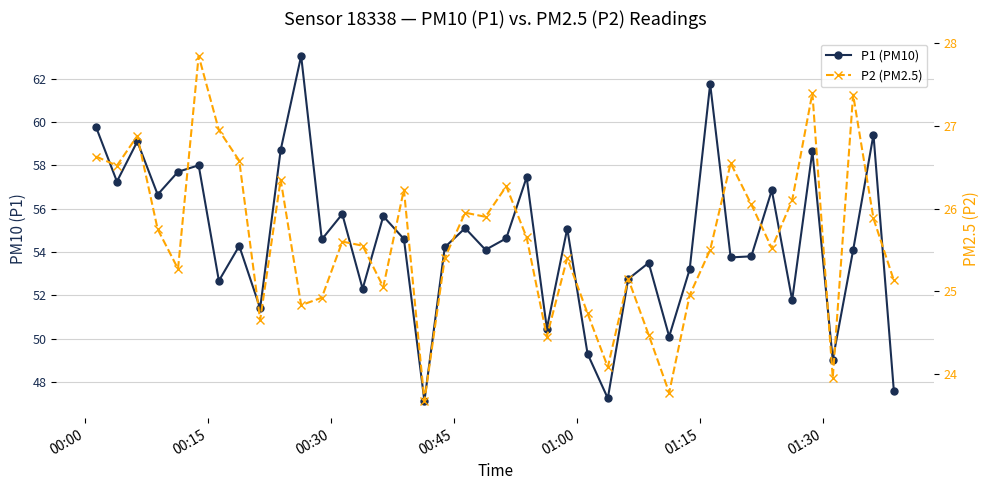

Reading right to left, transcribe all the data shown in this chart.

P1 (PM10): 47.6	59.4	54.1	49.0	58.6	51.8	56.9	53.8	53.8	61.8	53.2	50.1	53.5	52.8	47.2	49.3	55.1	50.5	57.5	54.6	54.1	55.1	54.2	47.1	54.6	55.6	52.3	55.8	54.6	63.0	58.7	51.4	54.3	52.7	58.0	57.7	56.6	59.1	57.2	59.8
P2 (PM2.5): 25.1	25.9	27.4	23.9	27.4	26.1	25.5	26.1	26.6	25.5	24.9	23.8	24.5	25.1	24.1	24.7	25.4	24.4	25.6	26.3	25.9	25.9	25.4	23.7	26.2	25.1	25.6	25.6	24.9	24.8	26.4	24.6	26.6	26.9	27.9	25.3	25.8	26.9	26.5	26.6